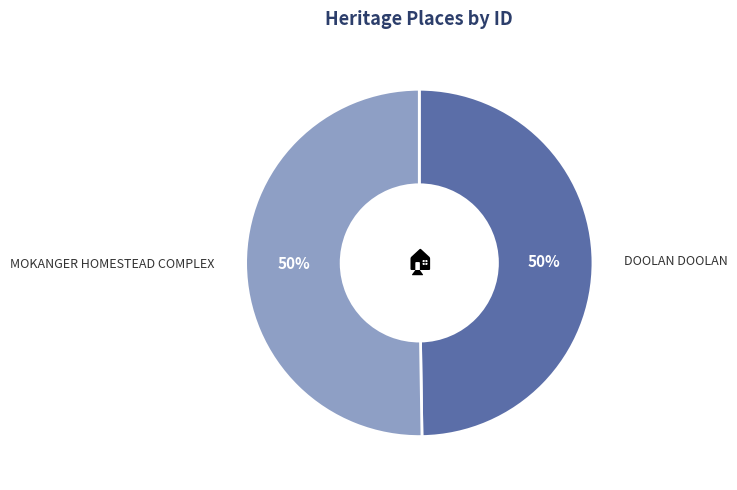

To the nearest percent, what portion does DOOLAN DOOLAN represent?

50%